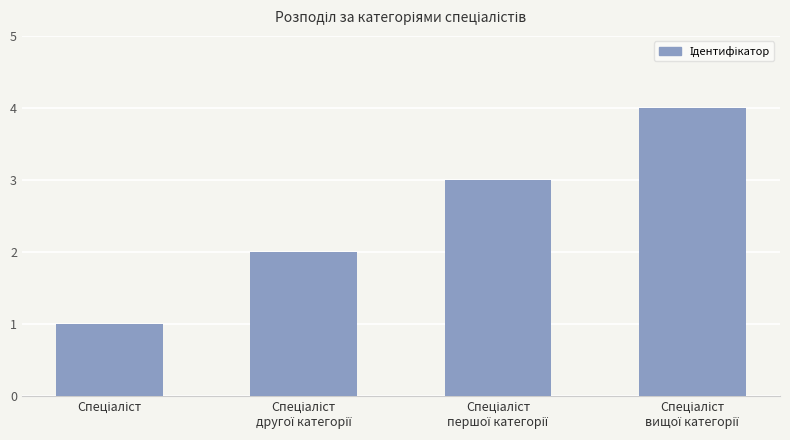

What is the sum of all values?

10